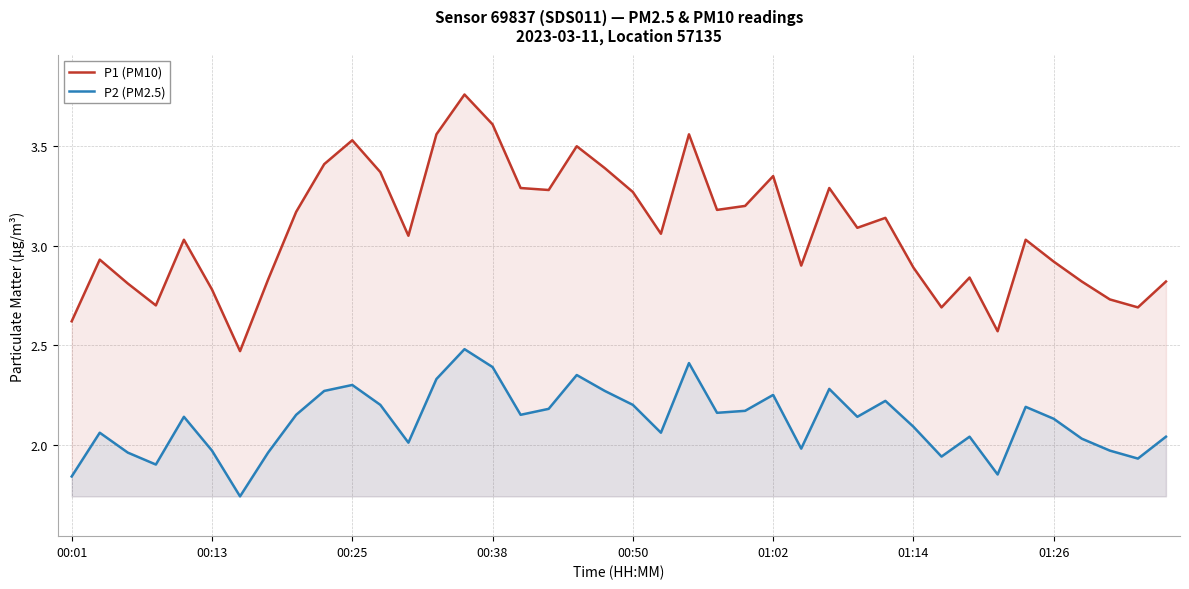

Where is P2 (PM2.5) nearest to the value 2?

12